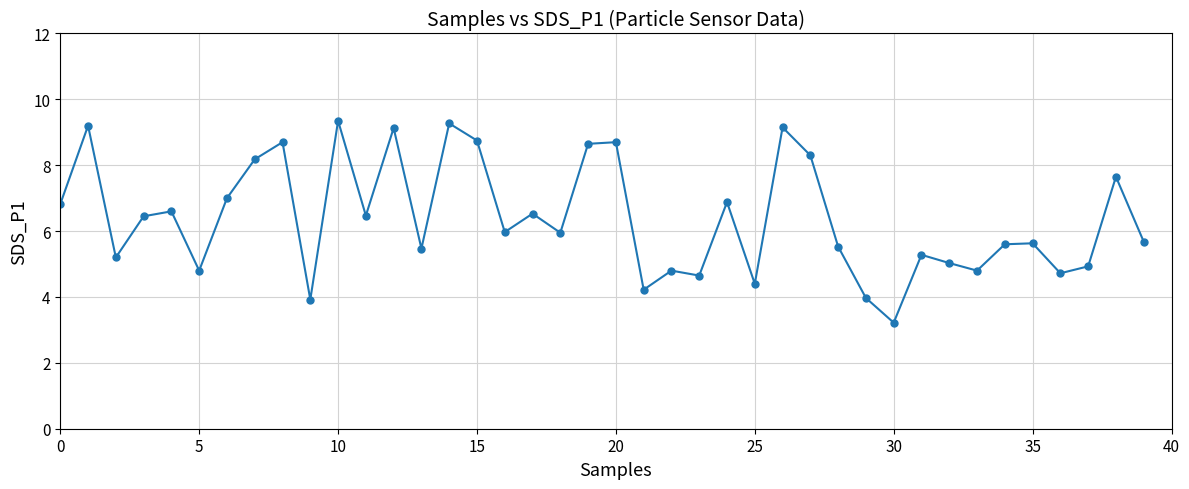

What is the value of the 6th point from the left?

4.8